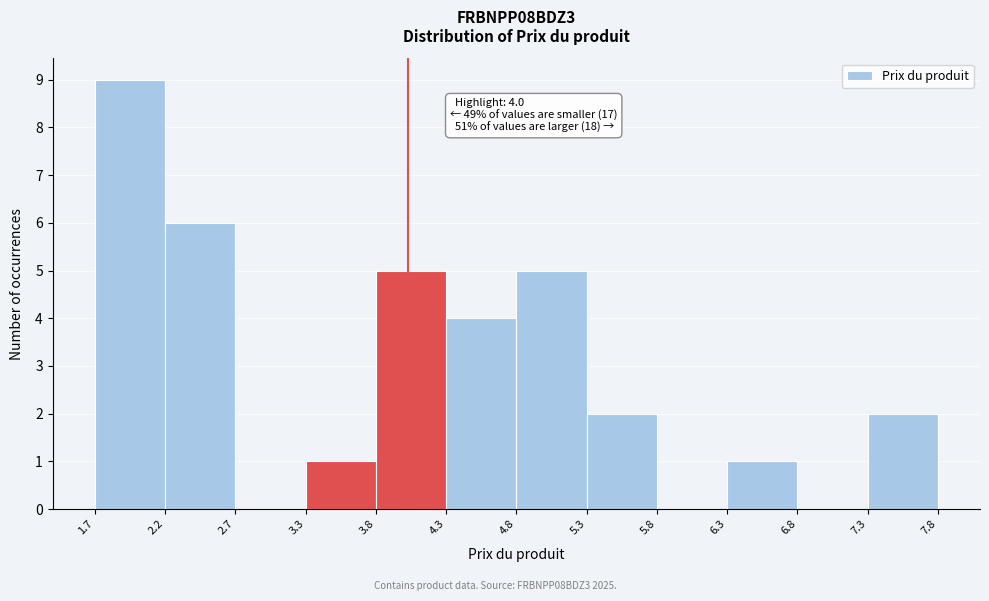

Over which range of the x-axis is the bar tallest?

1.7 to 2.2